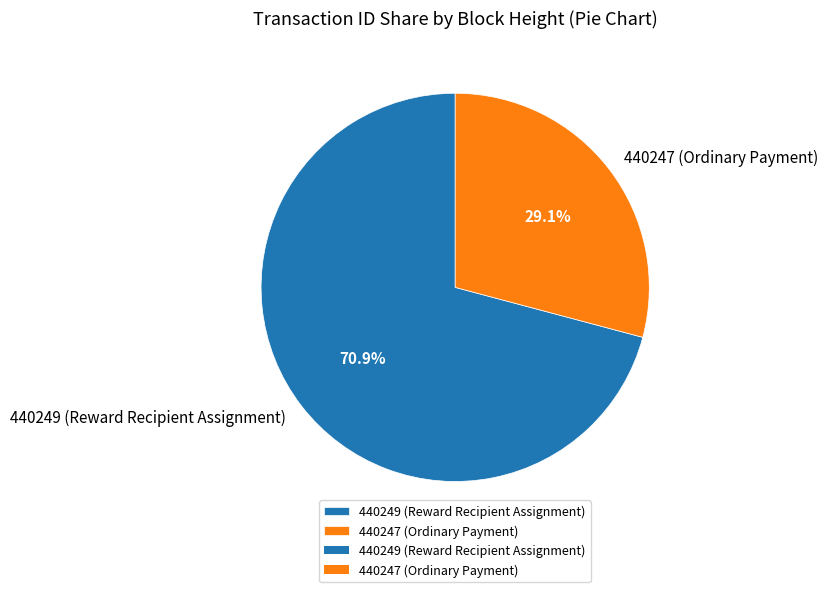

Which category has the biggest portion of the pie?

440249 (Reward Recipient Assignment)